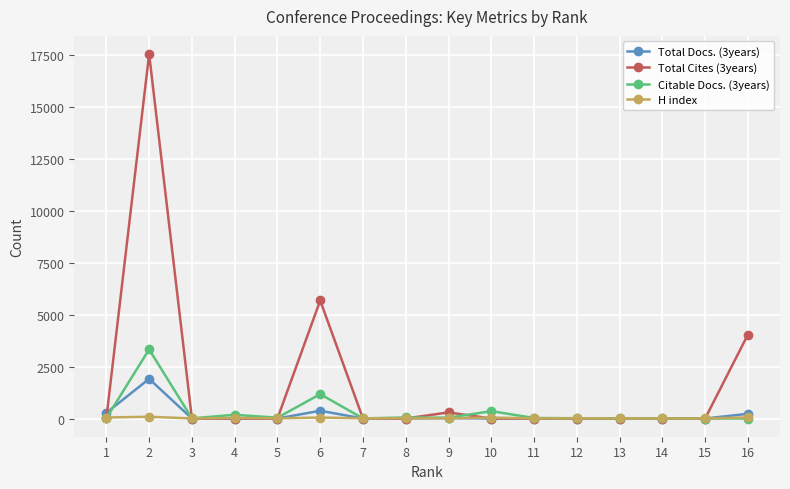

Which series has the widest spread of values?

Total Cites (3years)